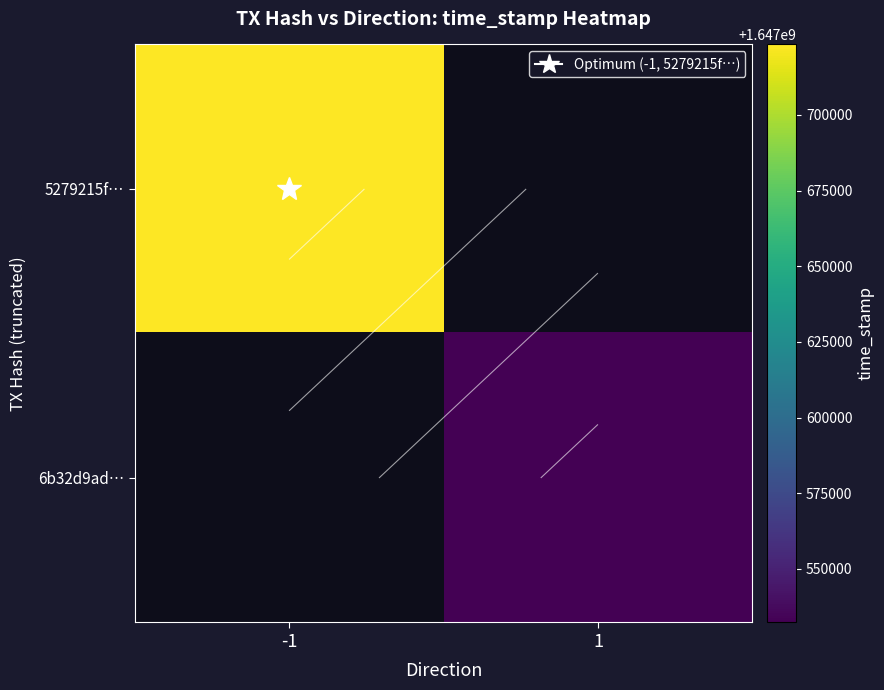

At which category does the chart reach its peak across all series?

-1